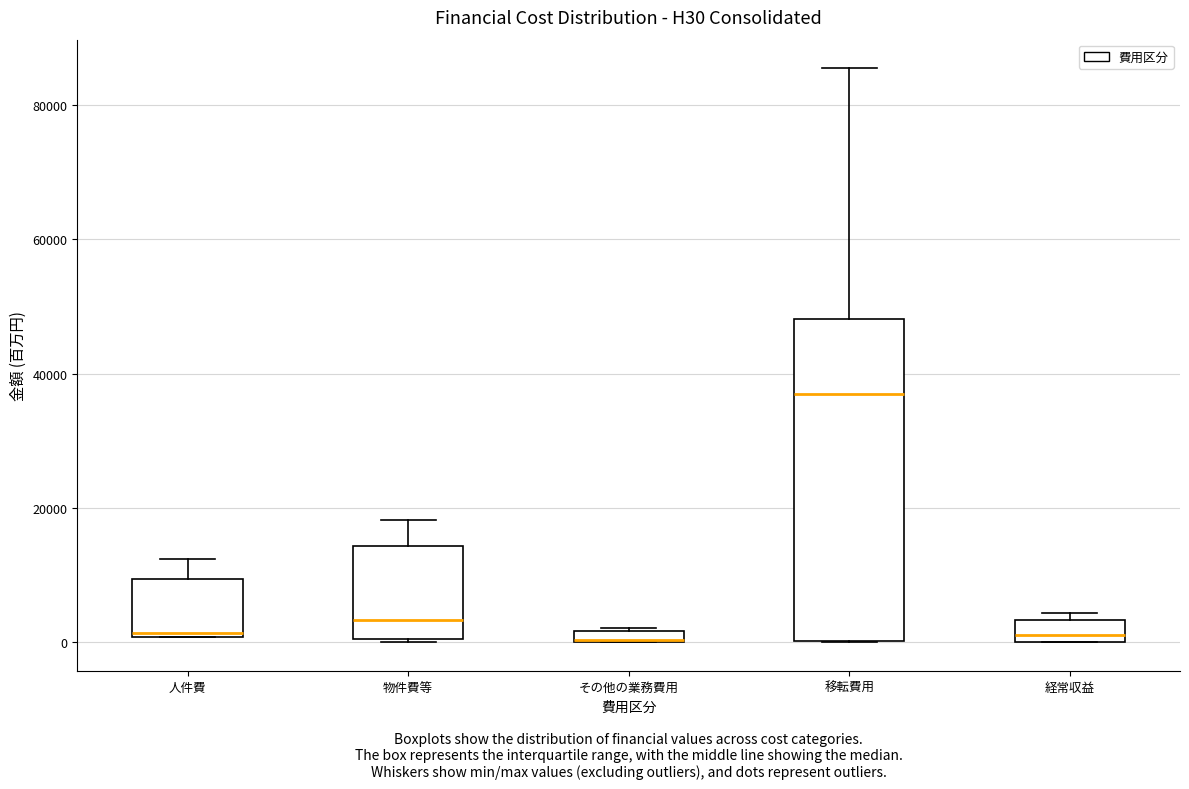

Comparing the boxes themselves (not the whiskers), which one is the tallest?

移転費用